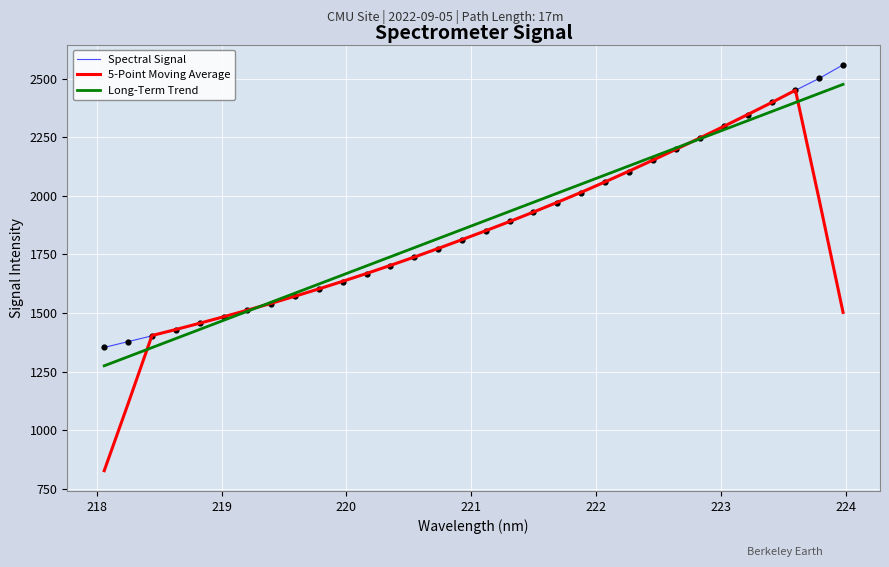

What are all the series names shown in the legend?

Spectral Signal, 5-Point Moving Average, Long-Term Trend